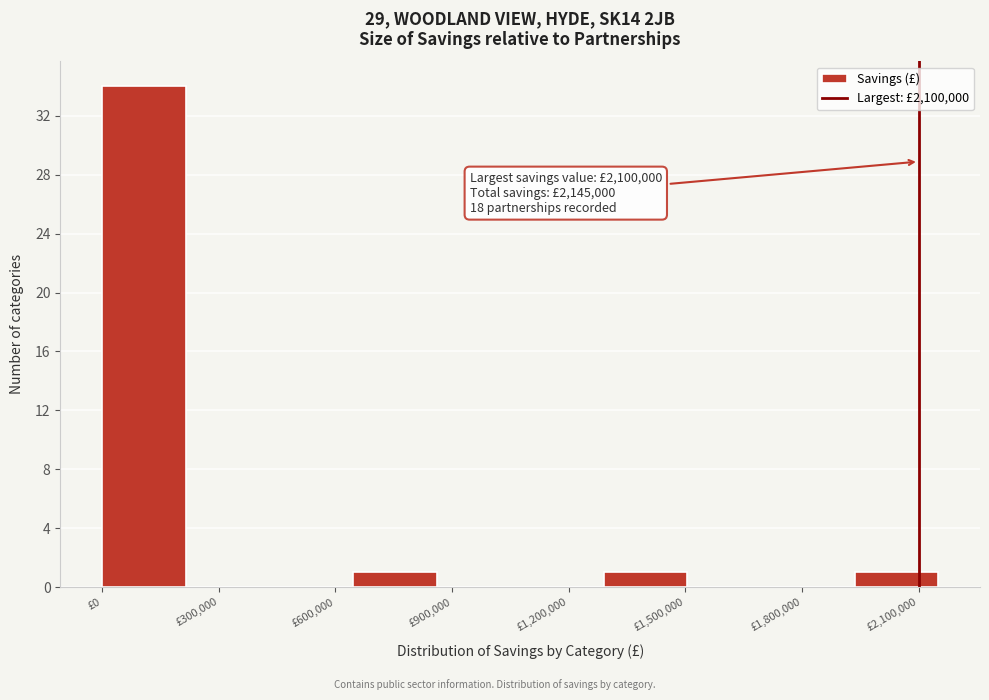

Which range on the x-axis has the tallest bar?

0 to 215000